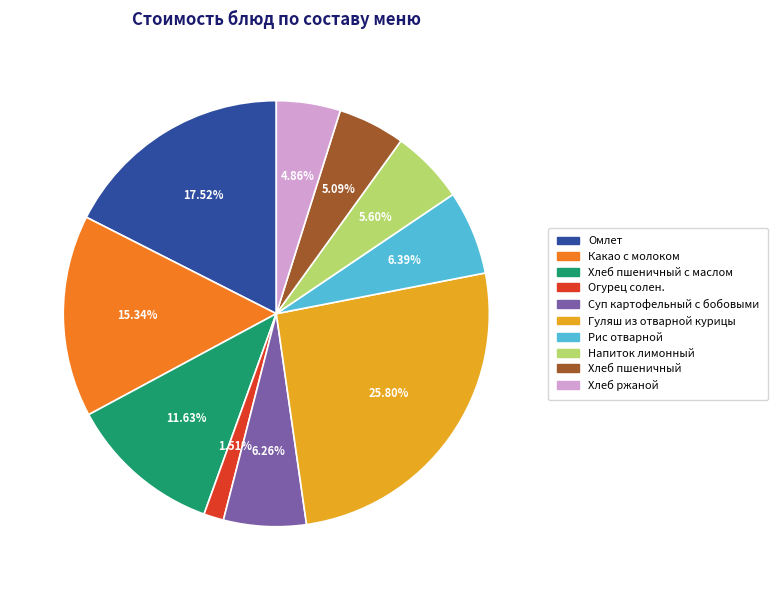

To the nearest percent, what is the average slice percentage?

10%